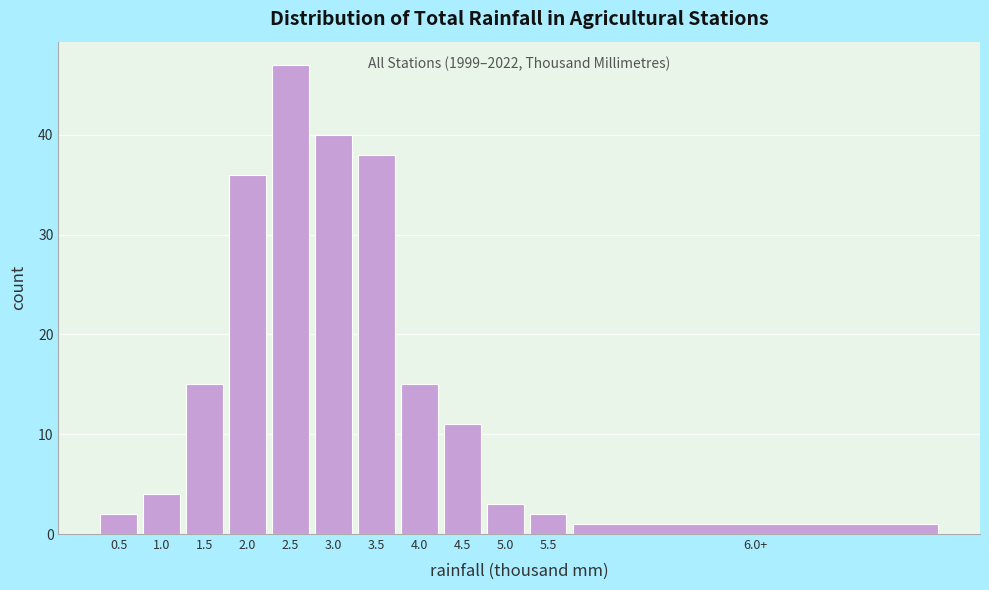

Reading left to right, list all the values displayed in this chart.

2	4	15	36	47	40	38	15	11	3	2	1